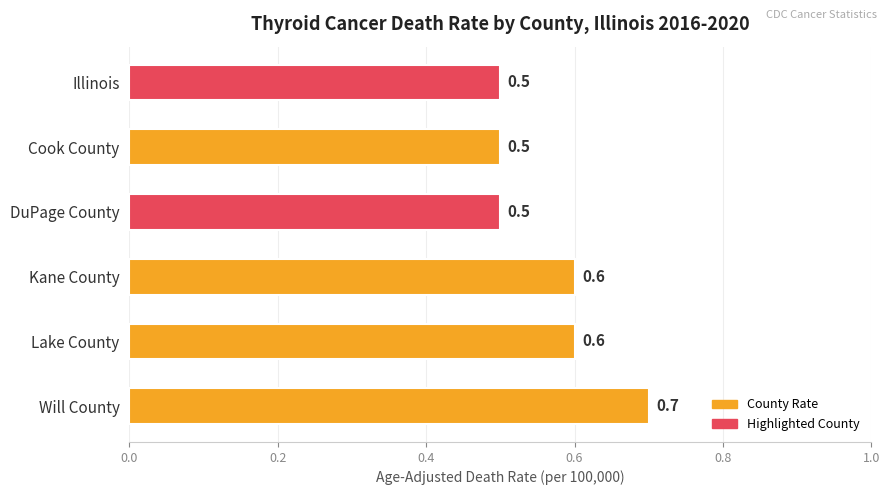

What is the difference between the maximum and minimum values?

0.2